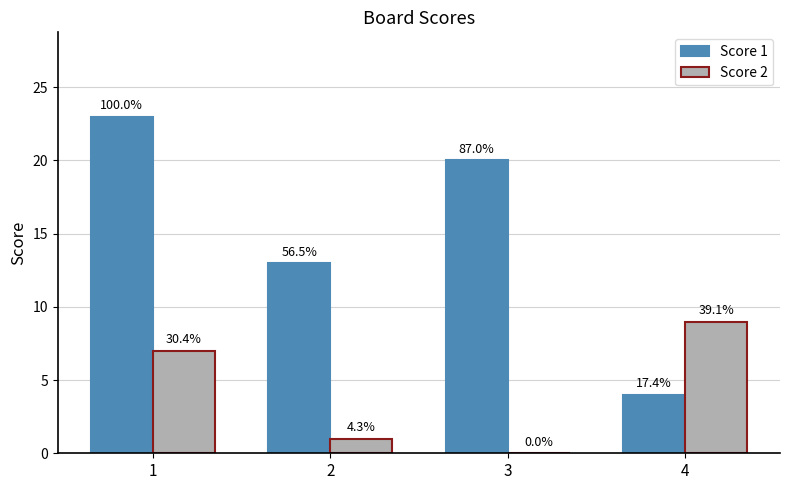

What are all the series names shown in the legend?

Score 1, Score 2